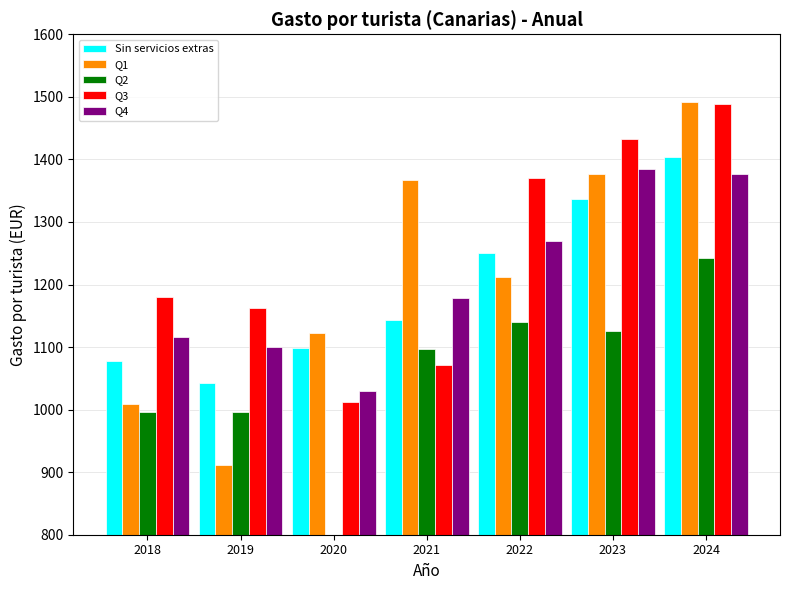

How many groups of bars are there?

7